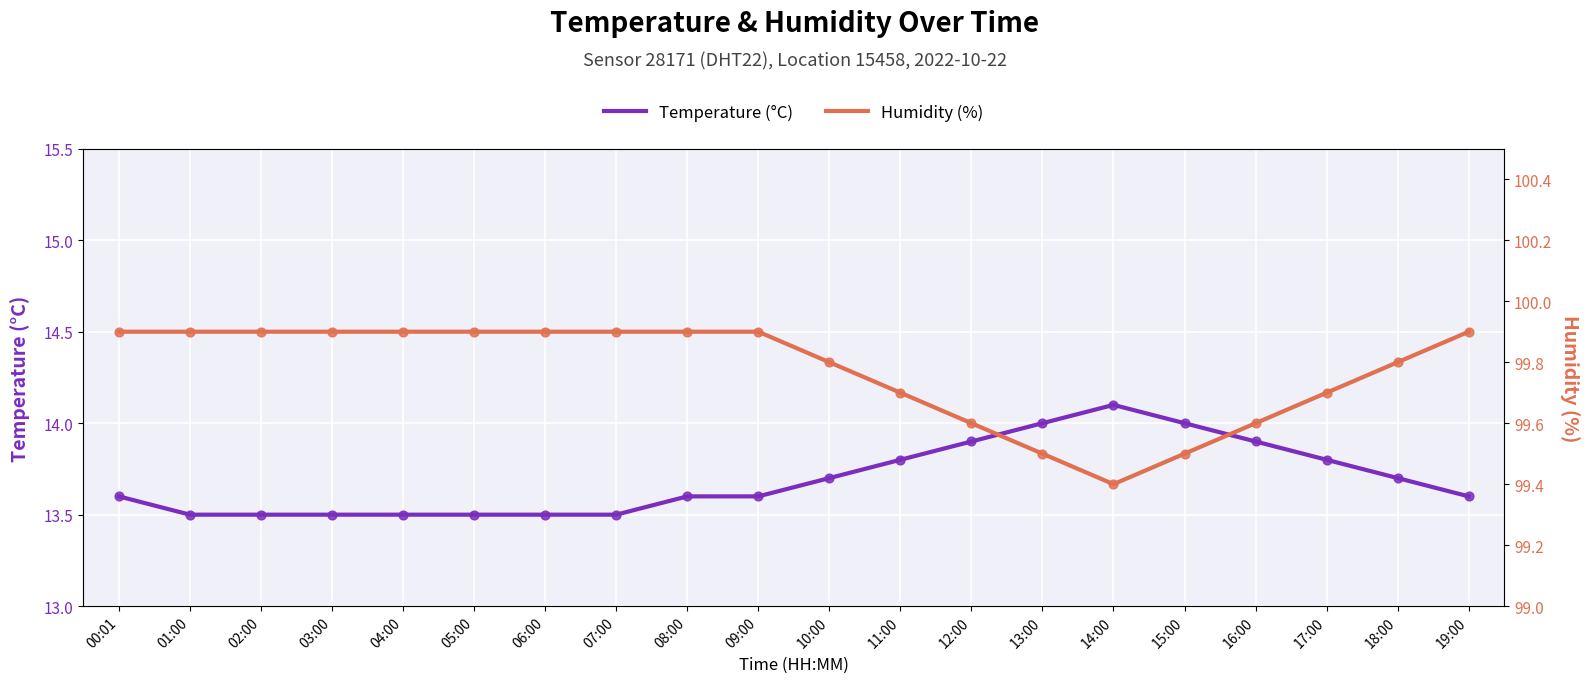

Which series contains the highest Y value?

humidity